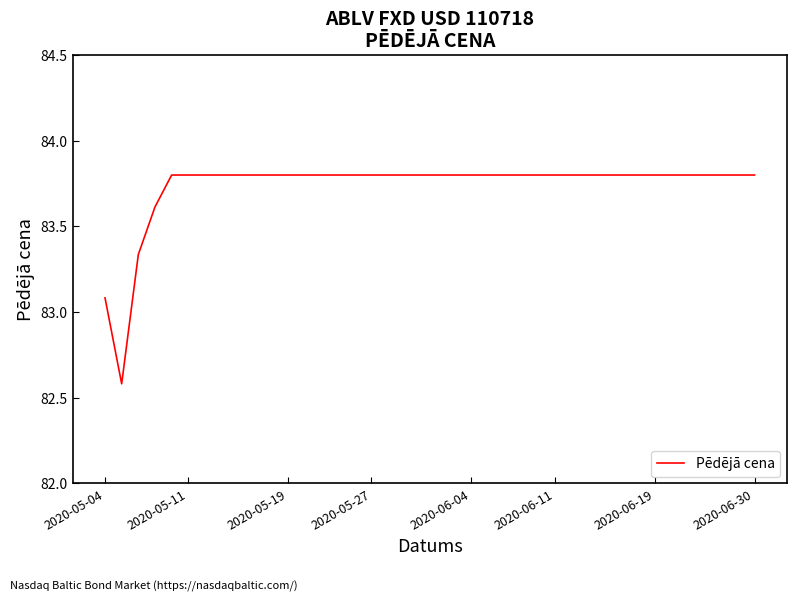

What is the smallest value displayed?

82.6